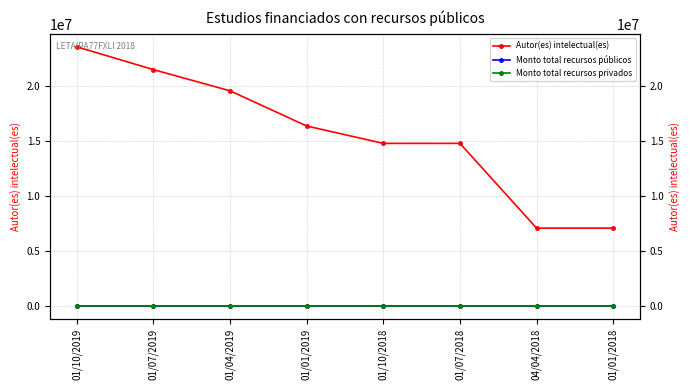

At which label does Autor(es) intelectual(es) first exceed 16365279?

01/10/2019